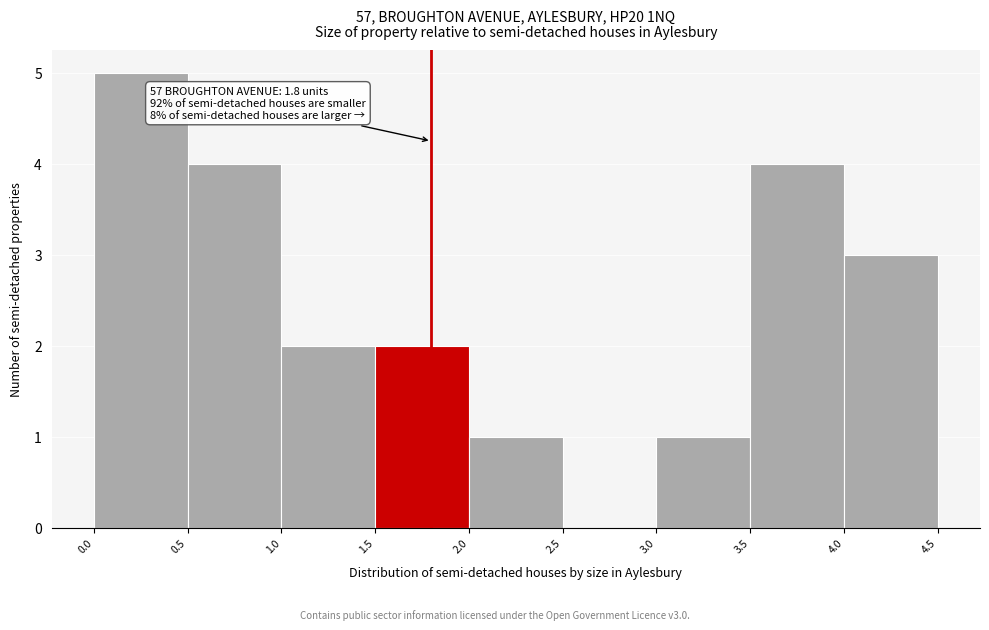

Which range on the x-axis has the tallest bar?

0.0 to 0.5